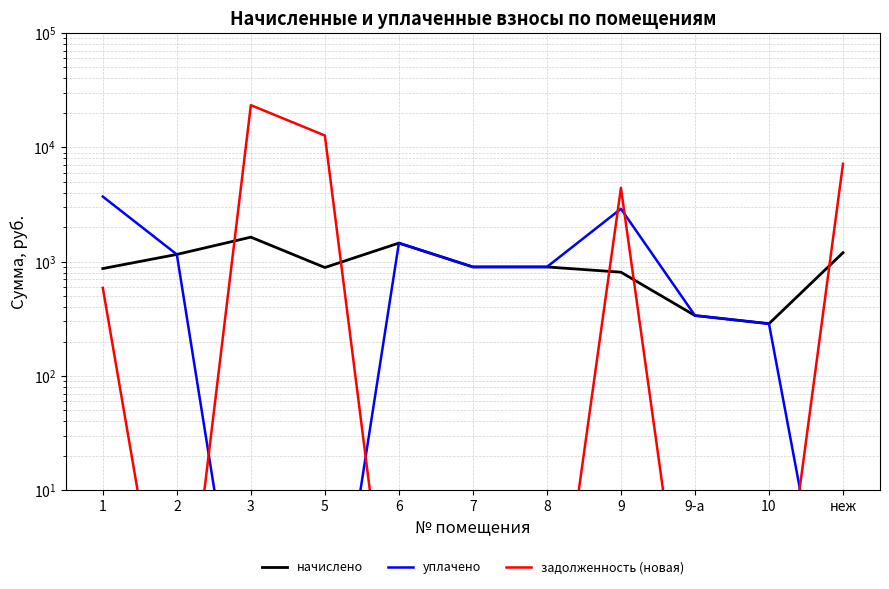

Reading left to right, list all the values displayed in this chart.

начислено: 869.6	1156.0	1636.8	887.9	1452.7	898.2	898.2	808.2	337.6	286.4	1196.9
уплачено: 3703.0	1156.0	0.1	0.1	1452.7	898.2	898.2	2896.6	337.6	286.4	0.1
задолженность (новая): 589.4	0.1	23352.2	12668.2	0.1	0.1	0.1	4418.8	0.1	0.1	7163.6